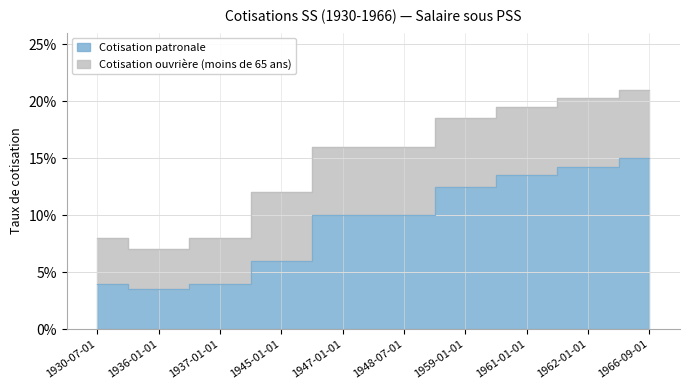

What is the sum of the values at 1930-07-01 and 1947-01-01?

0.1